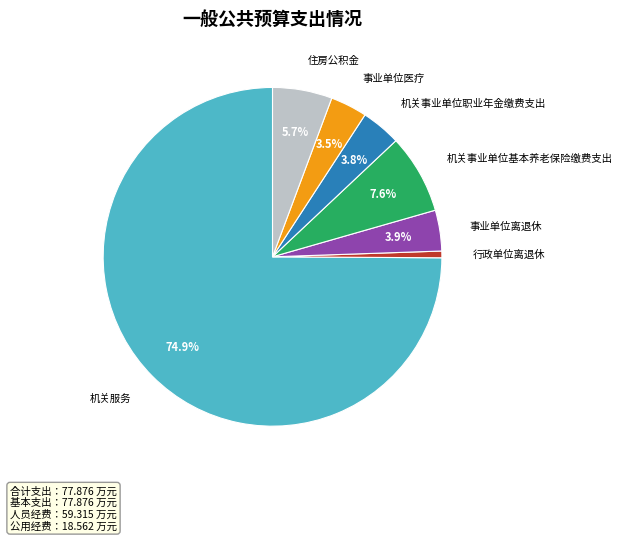

Is there any slice that represents more than half of the pie?

Yes